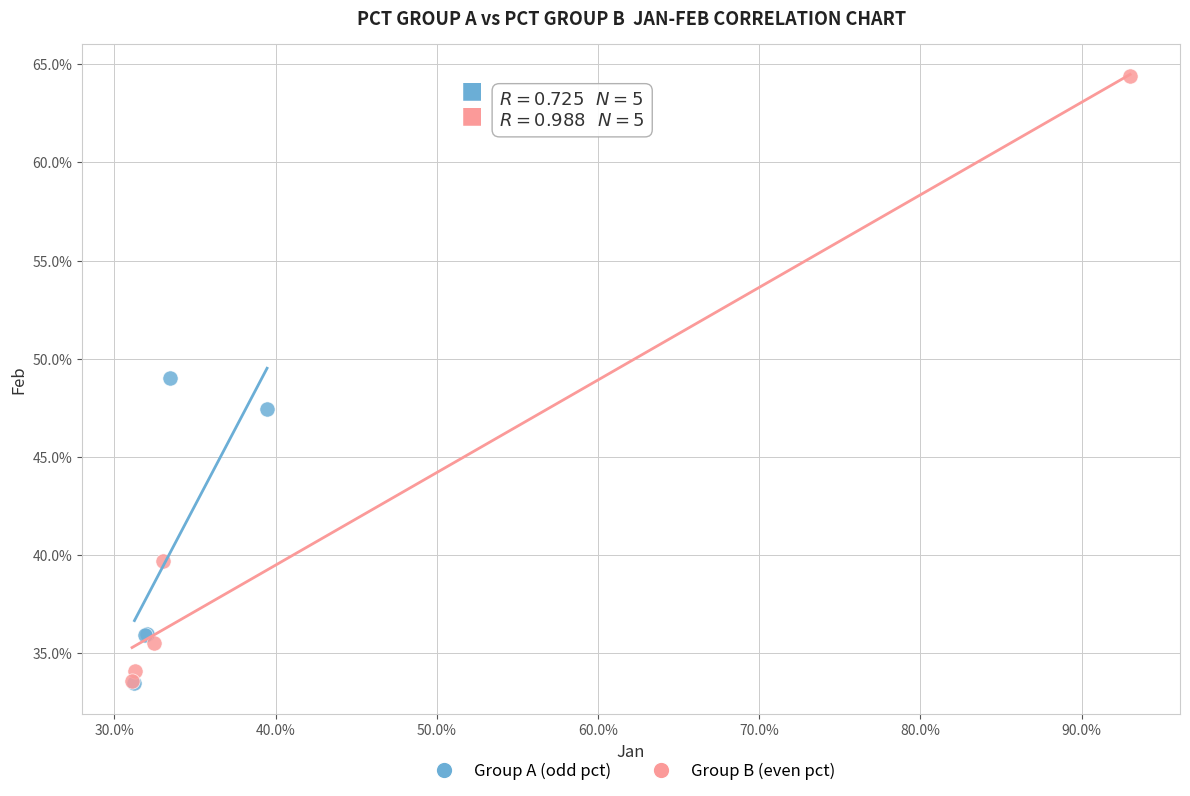

What are all the series names shown in the legend?

Group A (odd pct), Group B (even pct)